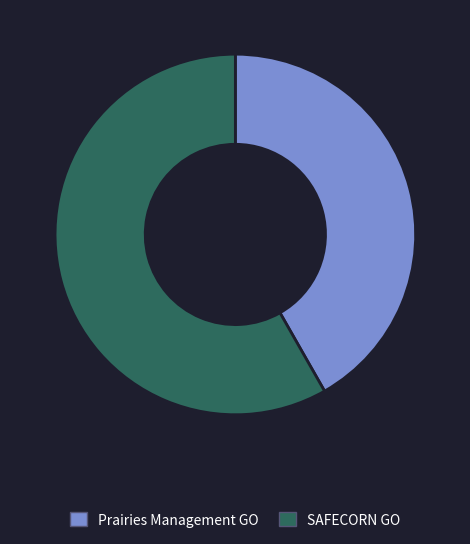

Is there any slice that represents more than half of the pie?

Yes